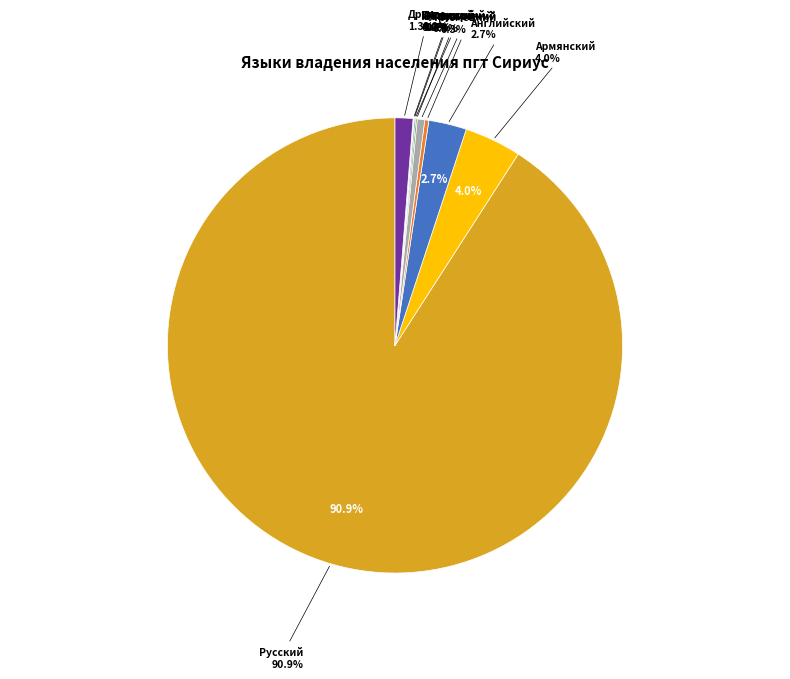

To the nearest percent, what is the average slice percentage?

10%